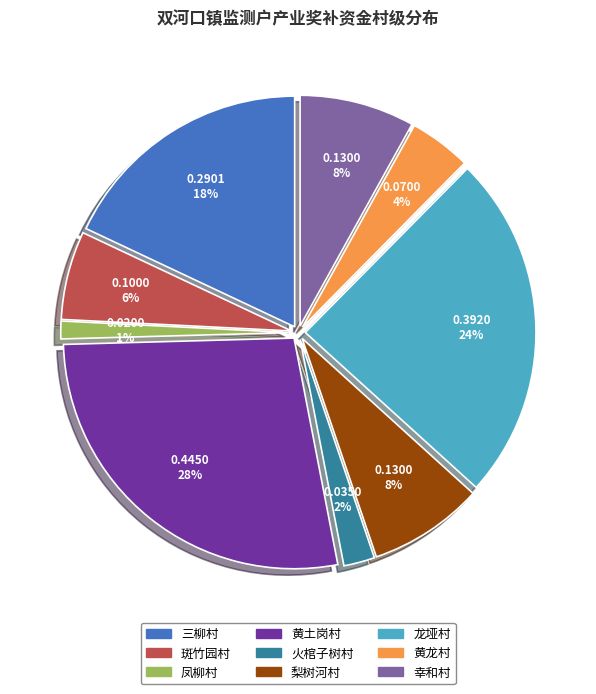

Is there a majority slice in this chart?

No